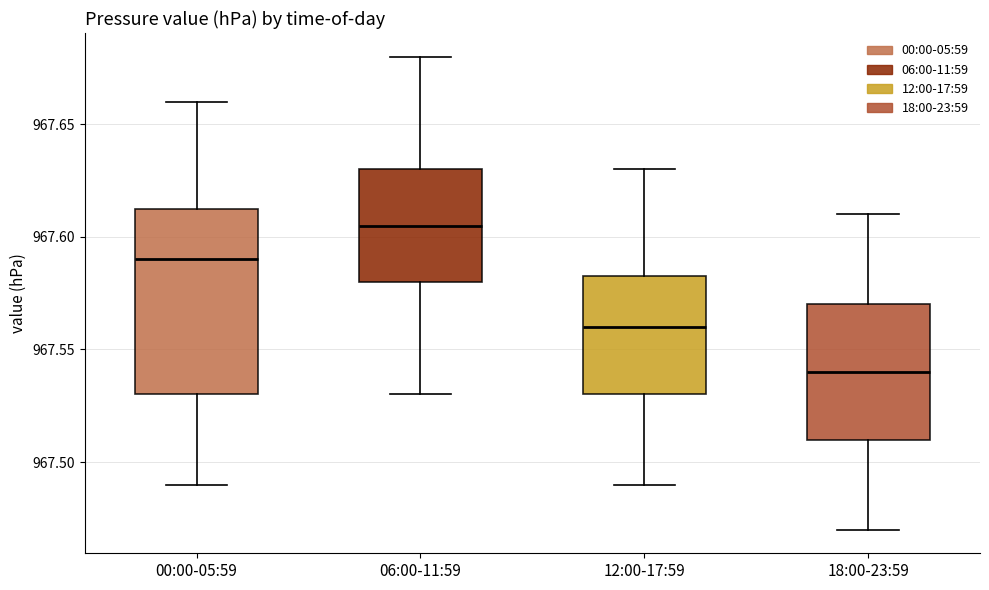

Where is the lower edge of the box for 00:00-05:59 on the y-axis? The values are not printed on the chart, so give them approximately, as read against the axis.

967.530